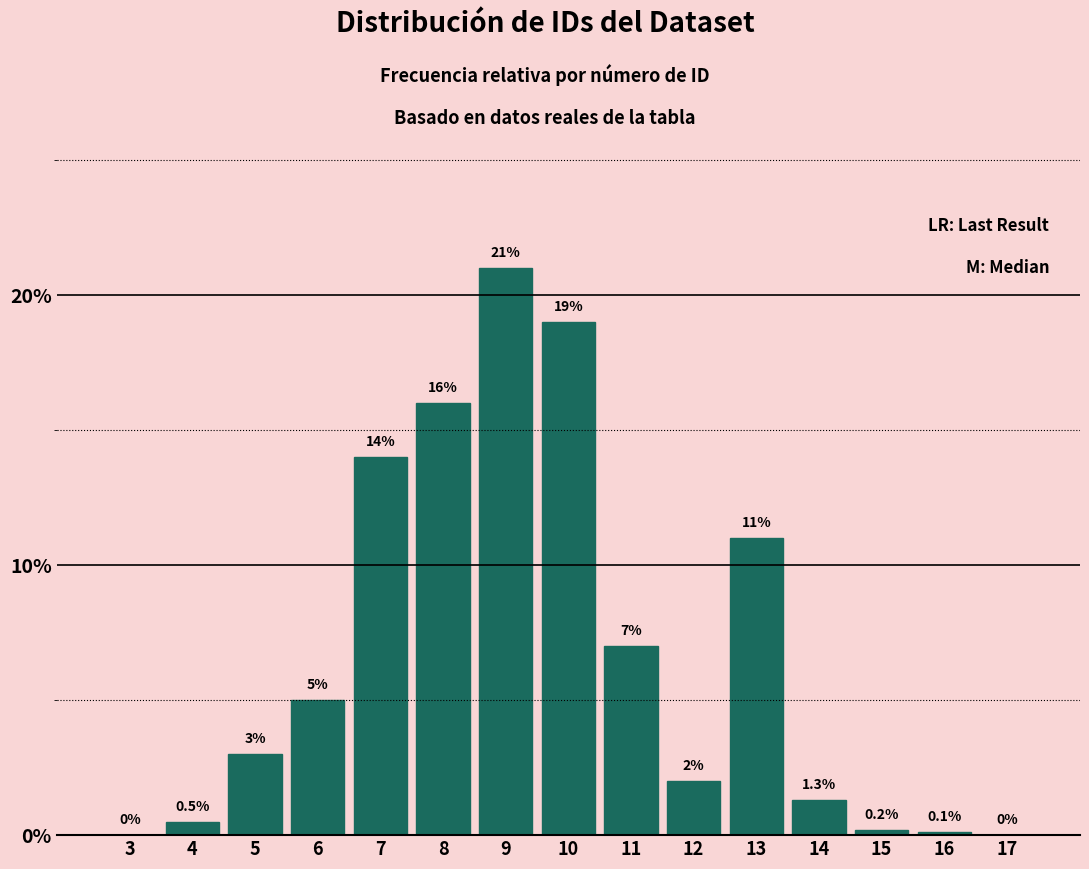

Reading left to right, transcribe all the data shown in this chart.

3=0.0	4=0.5	5=3.0	6=5.0	7=14.0	8=16.0	9=21.0	10=19.0	11=7.0	12=2.0	13=11.0	14=1.3	15=0.2	16=0.1	17=0.0